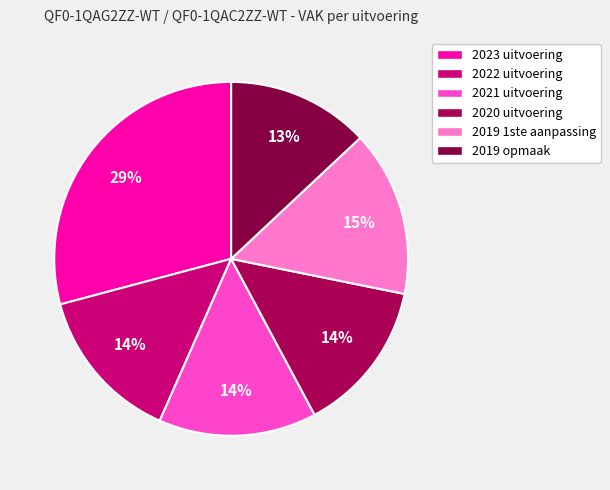

What is the smallest slice in the pie chart?

2019 opmaak